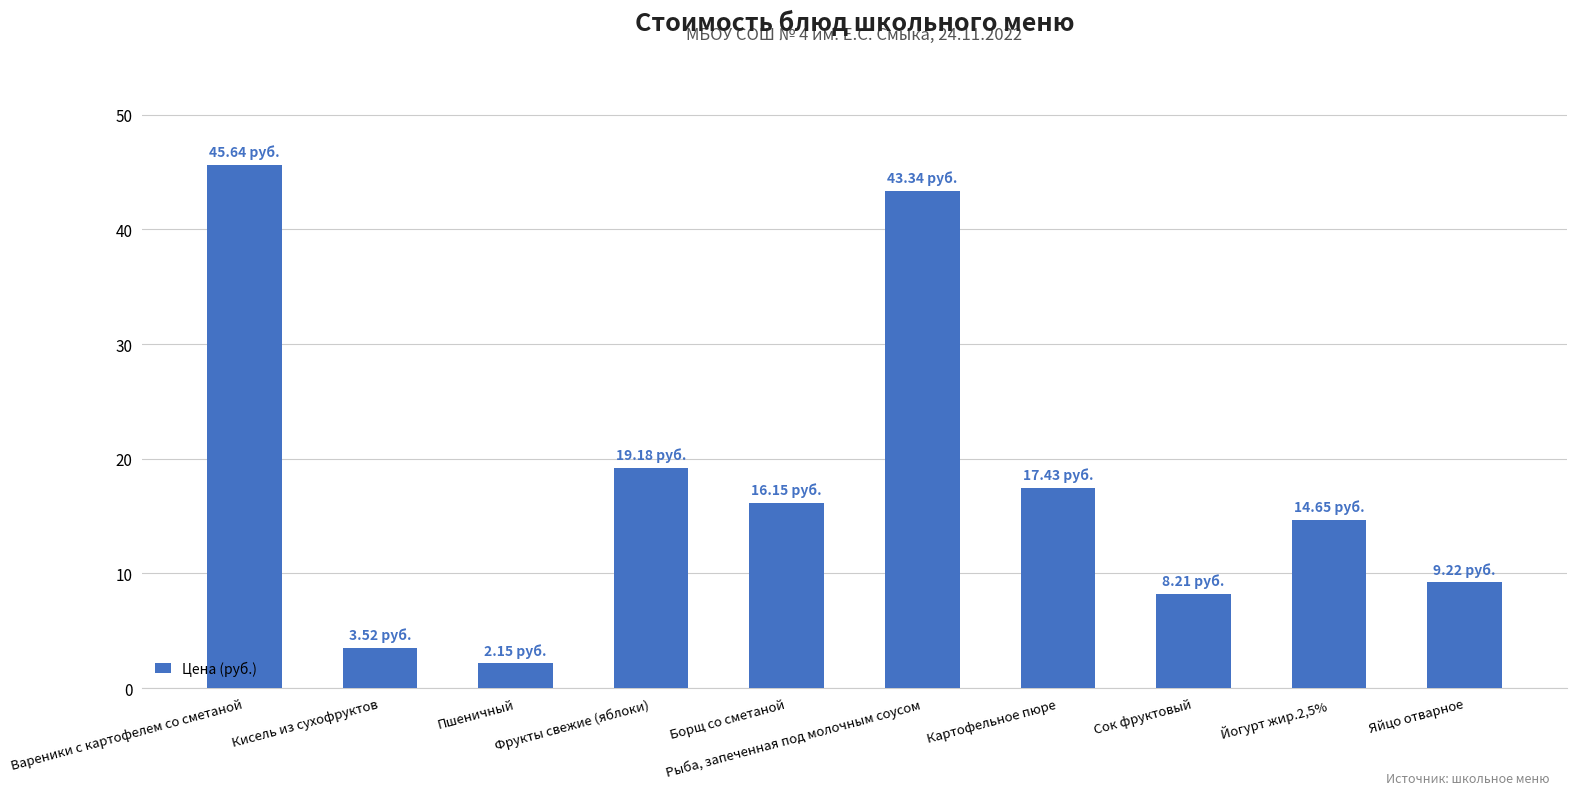

Are the bars horizontal?

No